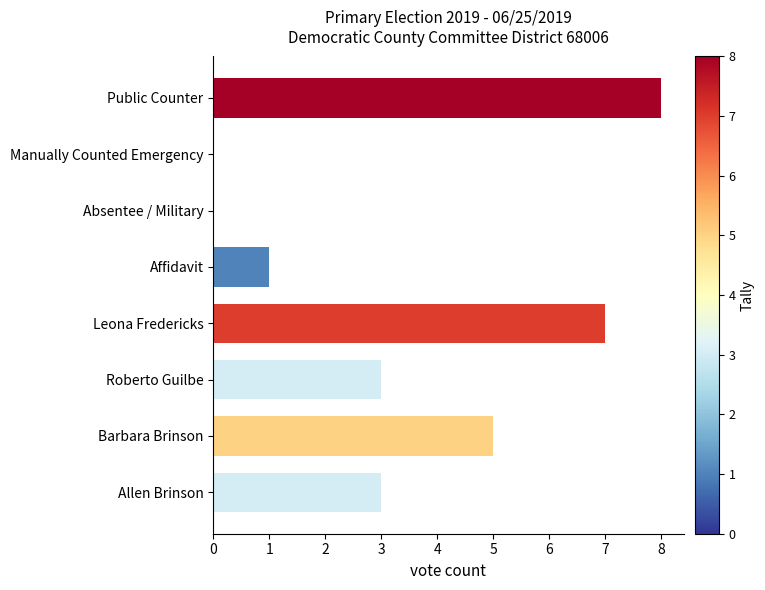

What value does the data have at Barbara Brinson?

5